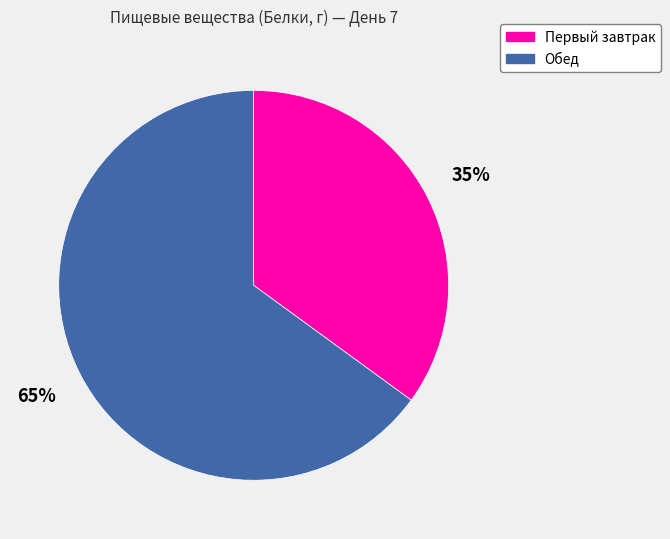

Which slice is the largest?

Обед